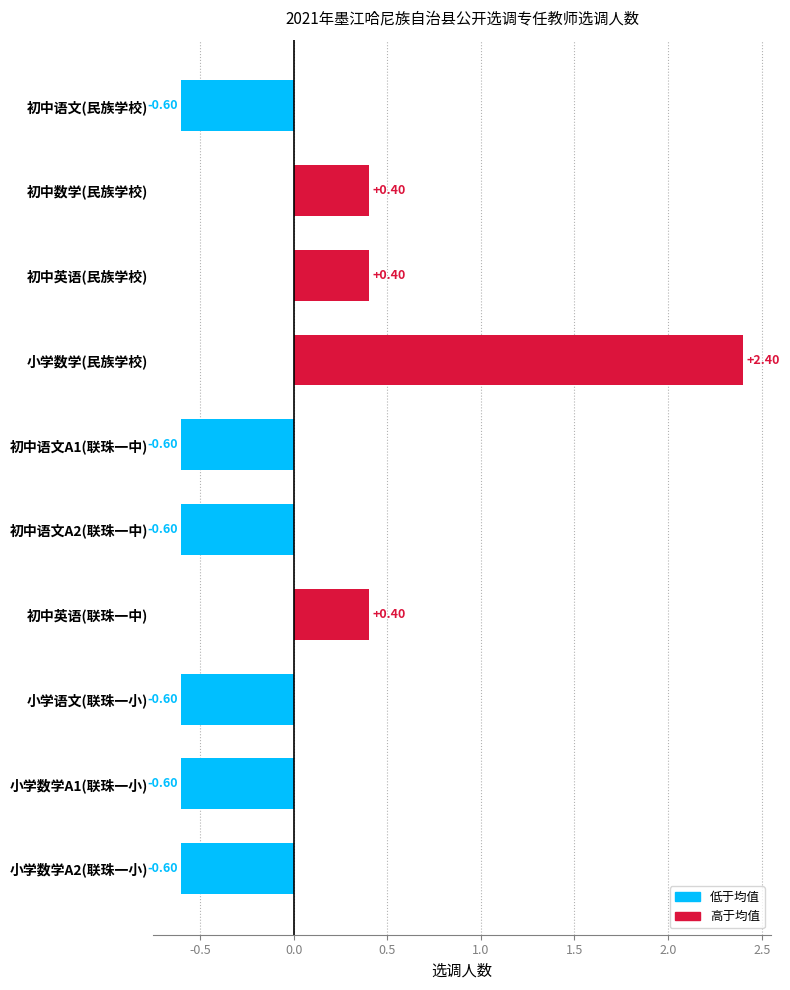

What is the label of the 1st bar from the top?

初中语文(民族学校)